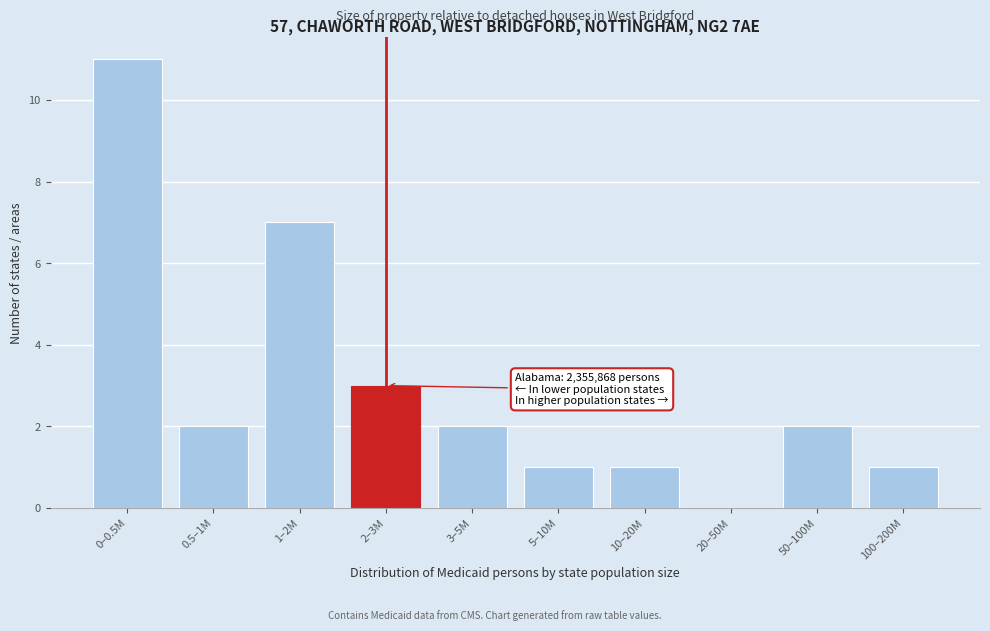

Reading right to left, extract all data points from this chart.

100–200M=1	50–100M=2	20–50M=0	10–20M=1	5–10M=1	3–5M=2	2–3M=3	1–2M=7	0.5–1M=2	0–0.5M=11